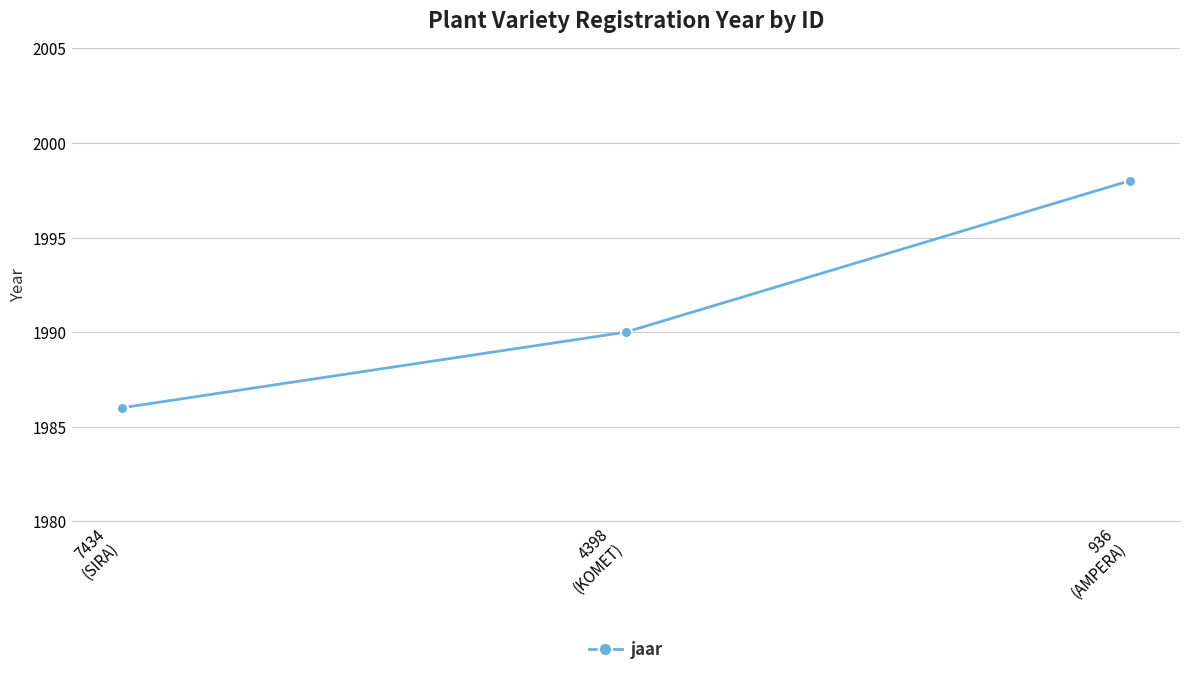

What position from the right is 4398
(KOMET)?

2